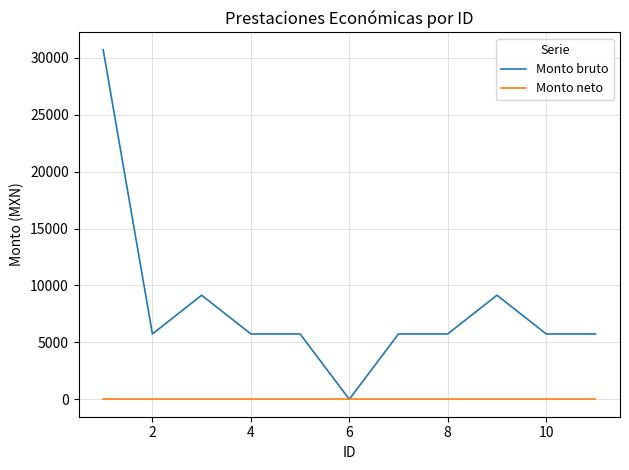

Which series has the largest total across all categories?

Monto bruto